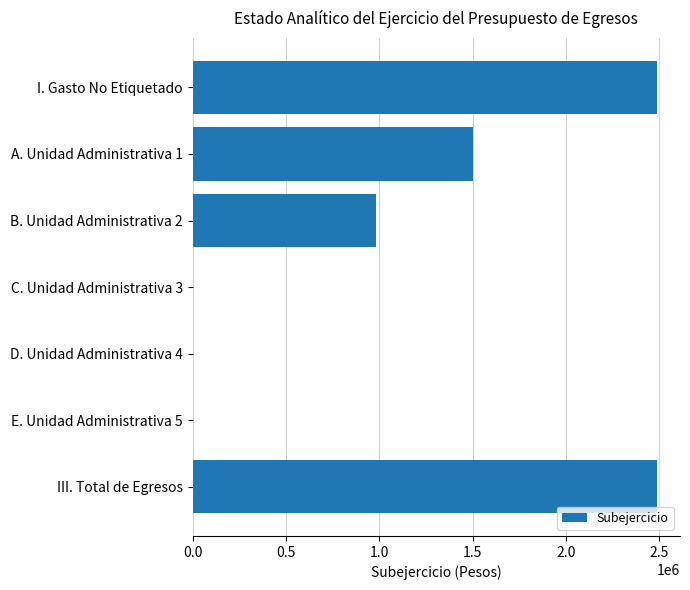

What is the sum of the values at I. Gasto No Etiquetado and III. Total de Egresos?

4974393.9